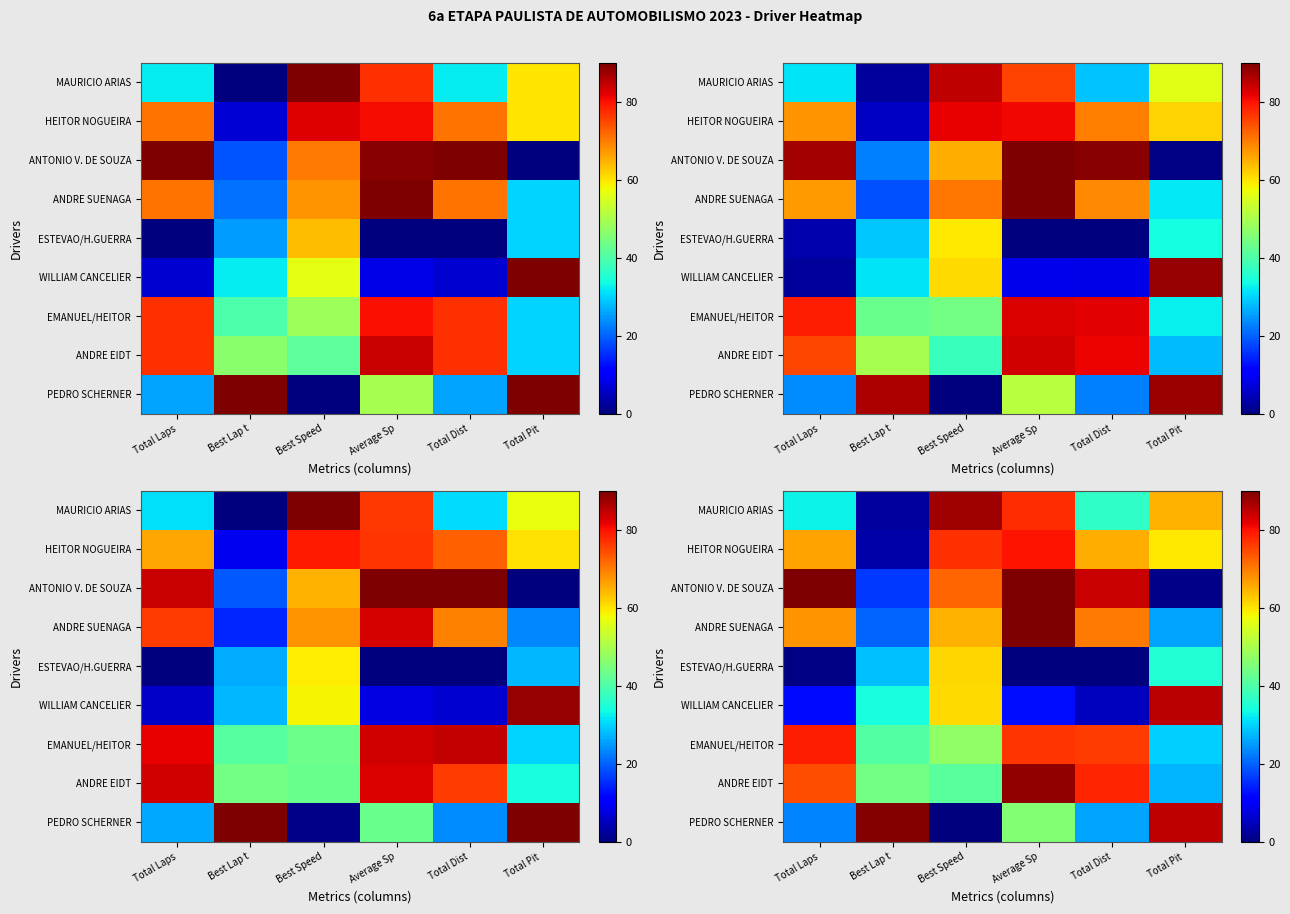

What is the difference between the EMANUEL/HEITOR values at Best Speed and Average Sp?

29.8